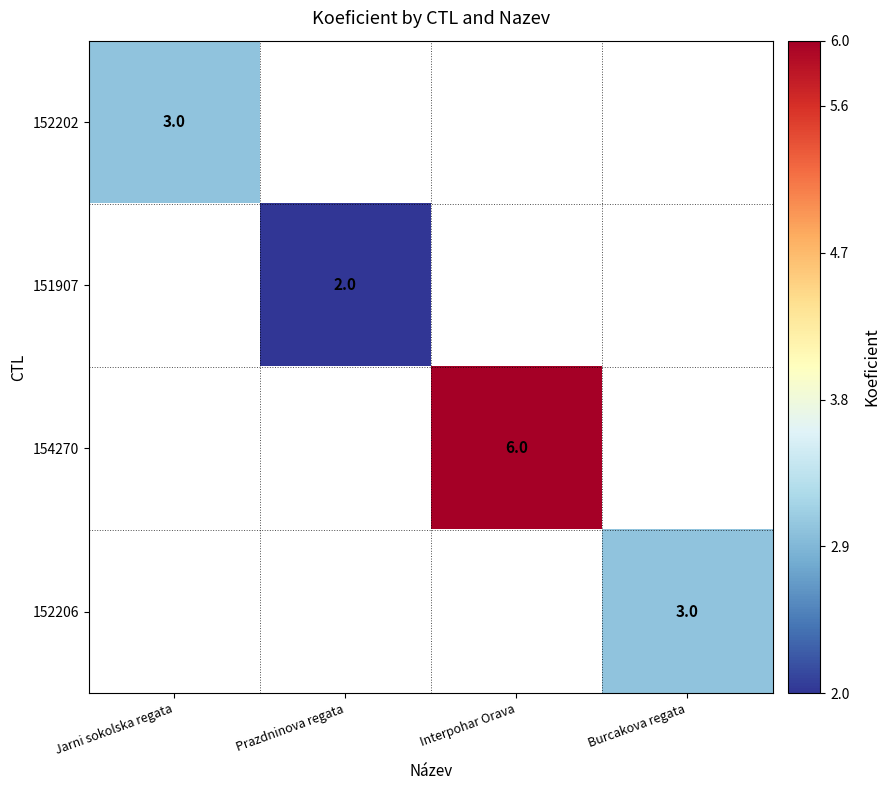

Is it true that 151907 equals 1 at Prazdninova regata?

False